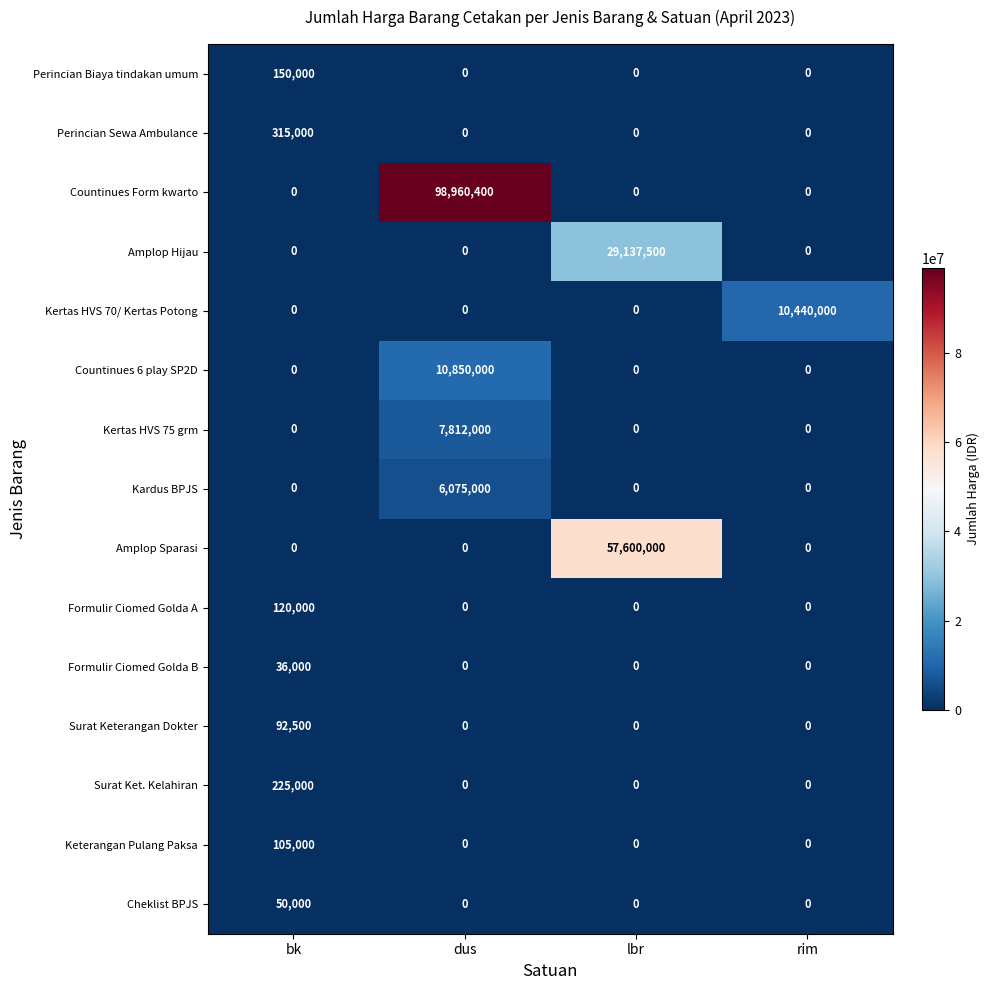

The value of Formulir Ciomed Golda A at bk is 120000. True or false?

True